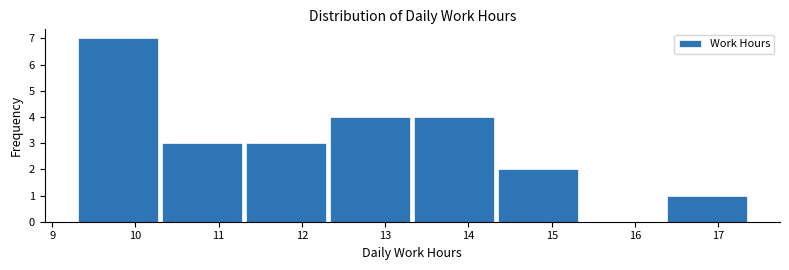

Reading left to right, transcribe this chart: for each bar, give the range it covers on the x-axis and its height. Neither the bar edges nor the heights are printed on the chart, so give them approximately, as read against the axes.

9.31 to 10.32: 7
10.32 to 11.33: 3
11.33 to 12.34: 3
12.34 to 13.35: 4
13.35 to 14.36: 4
14.36 to 15.37: 2
15.37 to 16.38: 0
16.38 to 17.39: 1